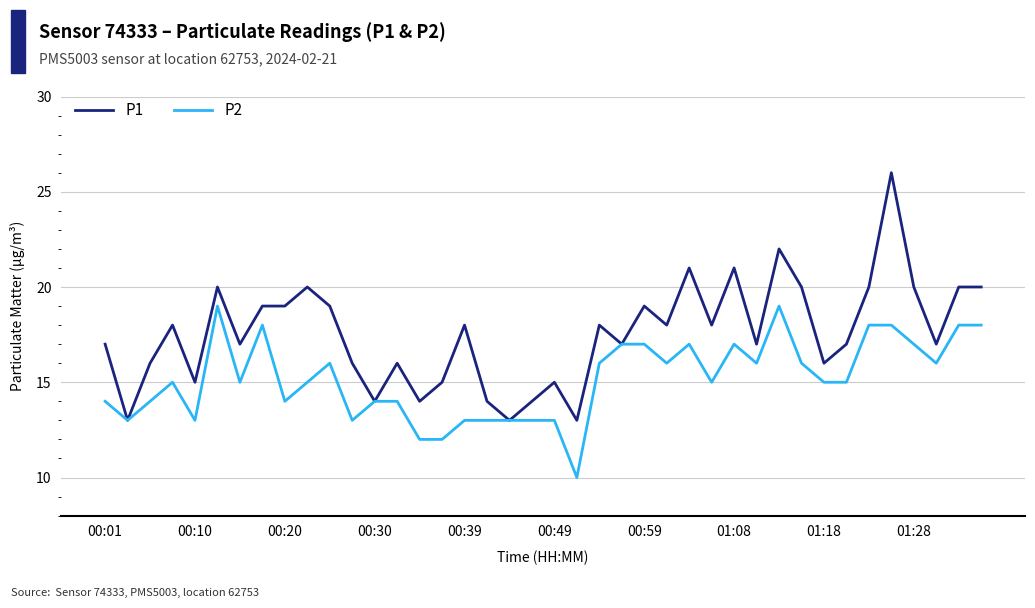

How many lines are shown in the chart?

2